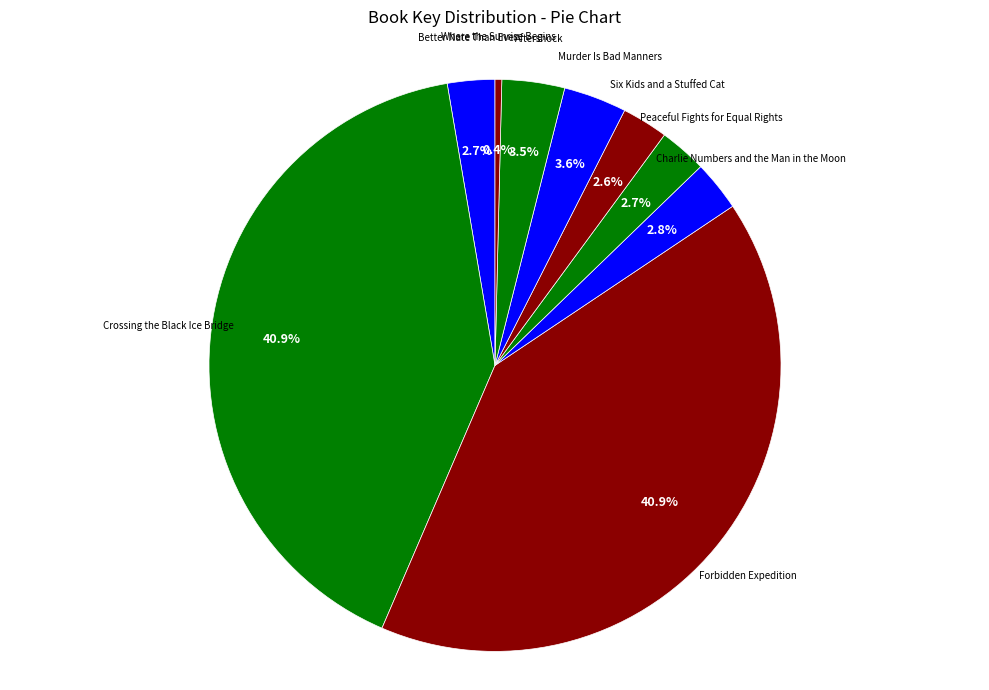

How many segments does this pie chart have?

9